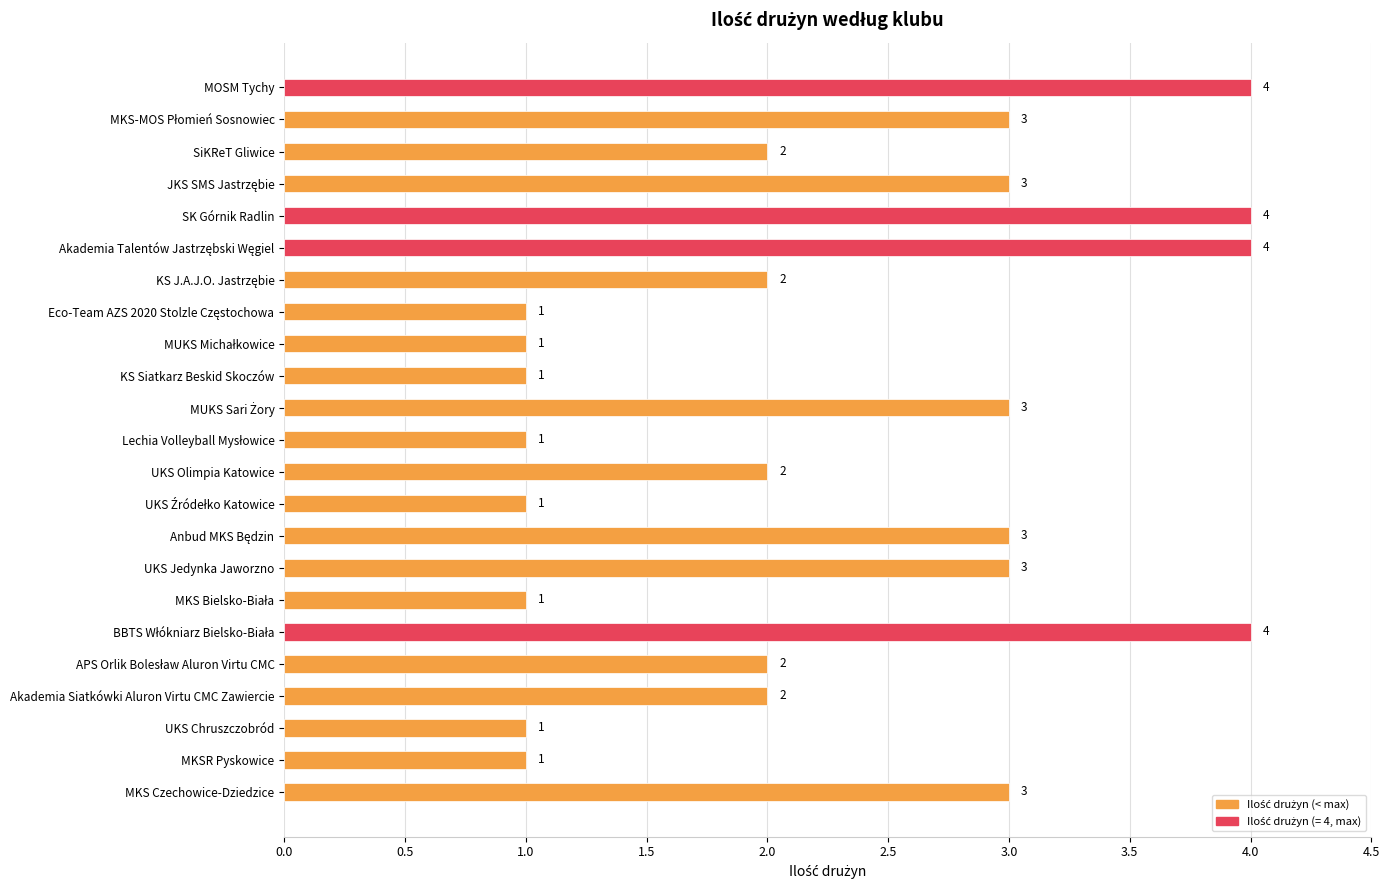

What is the label of the 1st bar from the top?

MOSM Tychy